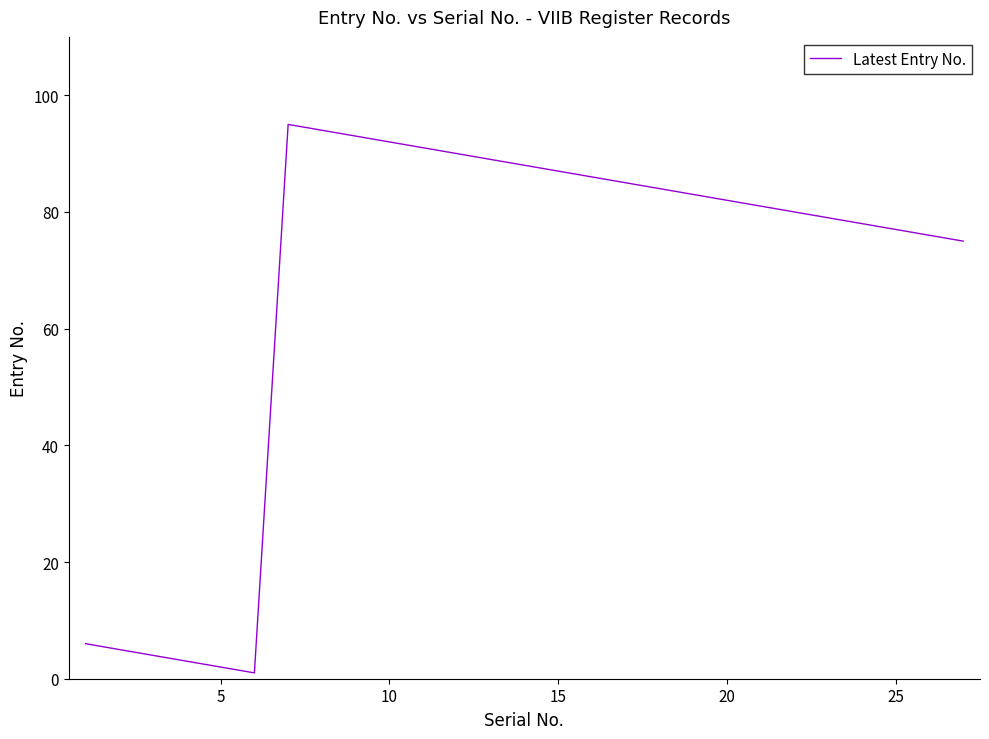

What is the difference between the maximum and second lowest values?

93